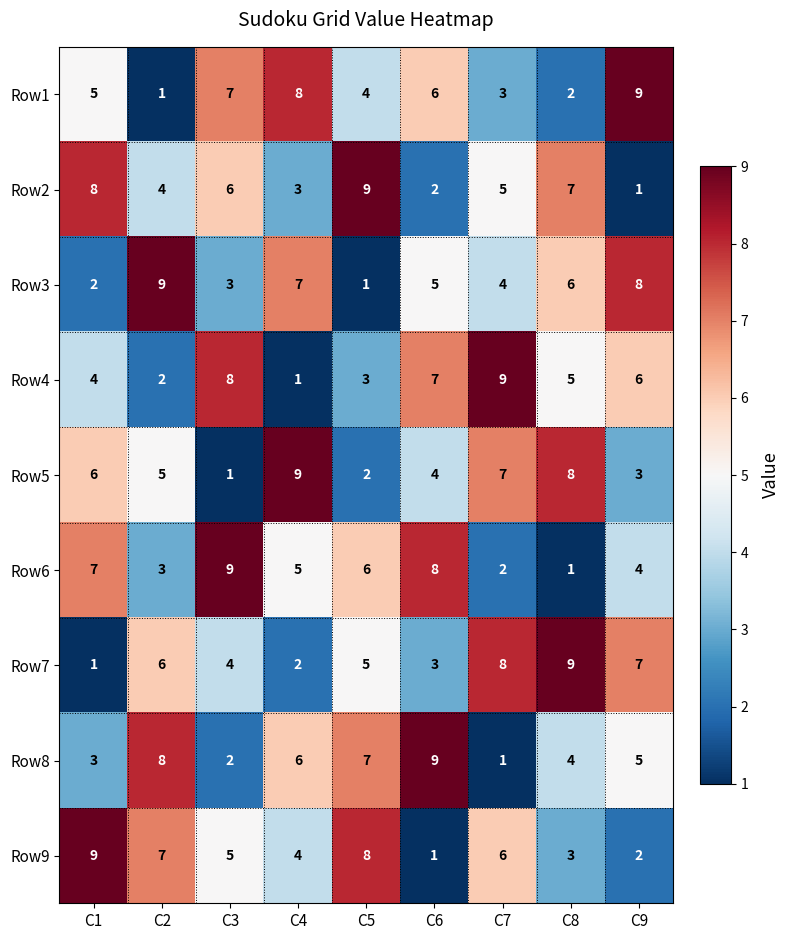

Is the value of Row8 at C8 greater than the value of Row1 at C9?

No